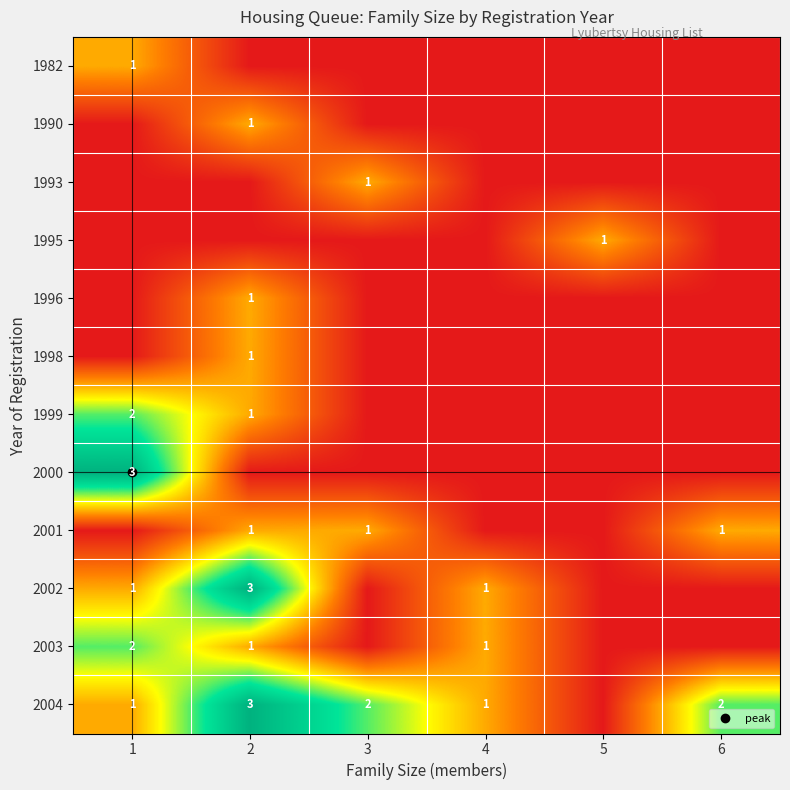

What is the difference between the 2003 values at 4 and 6?

1